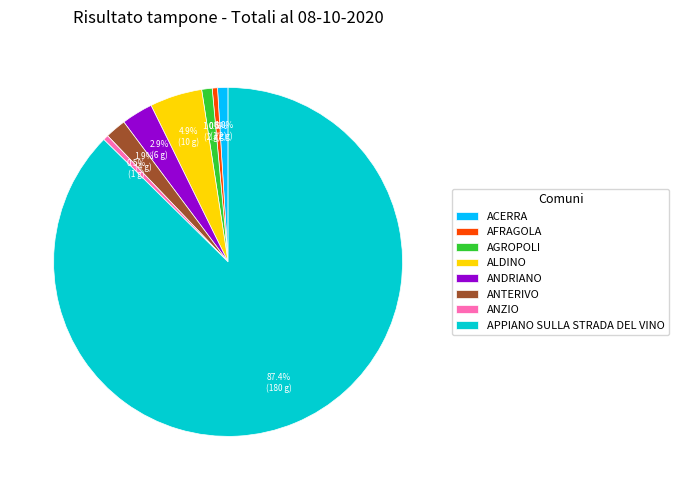

Count the number of slices in the pie.

8